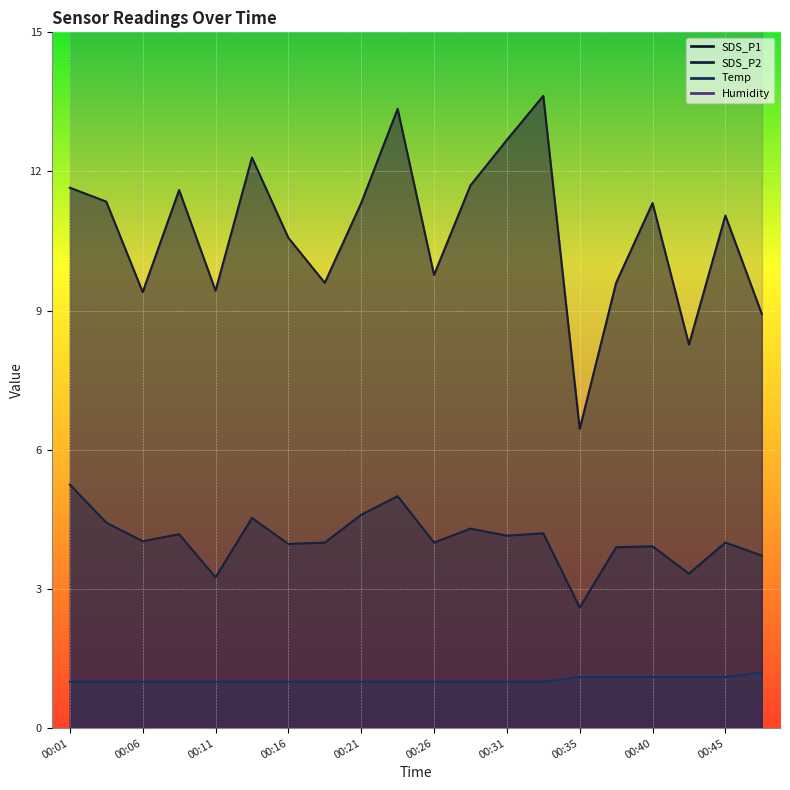

True or false: Temp and SDS_P1 cross at least once.

False